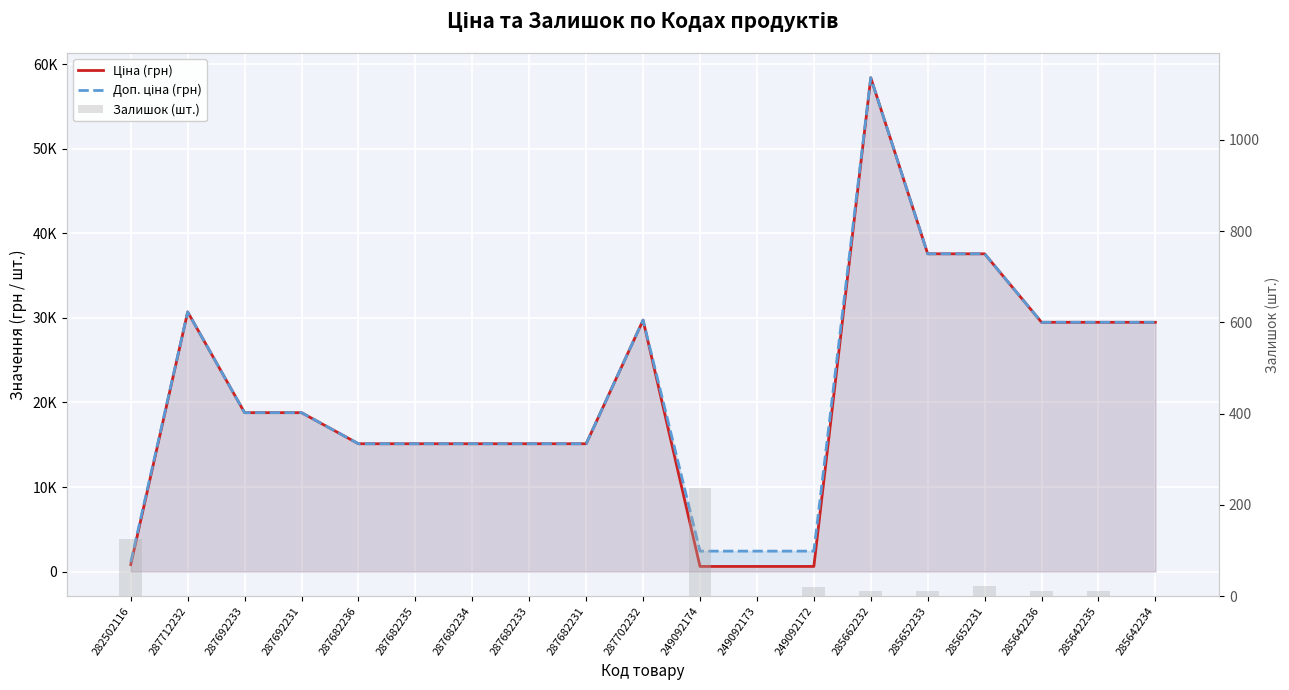

Which series changed the most between 285652233 and 285642234?

Ціна (грн)